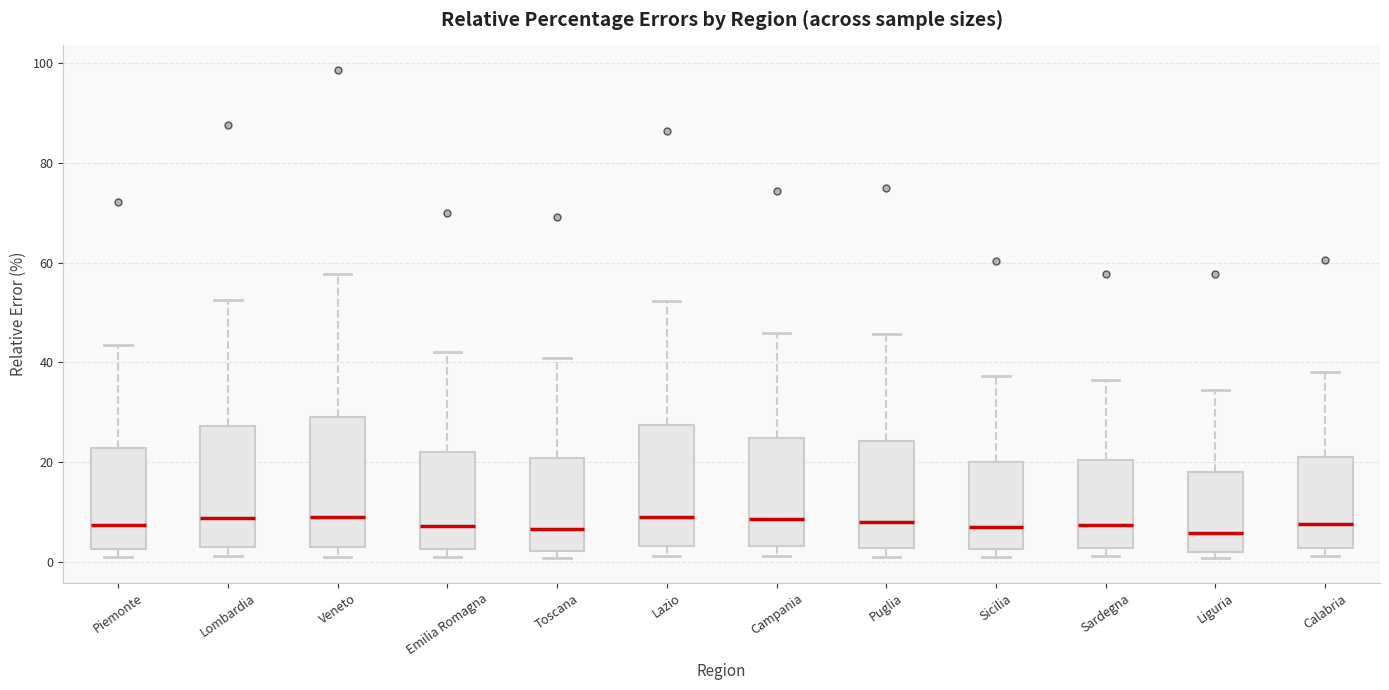

Reading left to right, read every box against the y-axis: the position of its median line, the range the box covers, and the ends of its whiskers. The values are not printed on the chart, so give them approximately, as read against the axis.

Piemonte: median 8, box 2 to 22, whiskers 0 to 44
Lombardia: median 8, box 4 to 28, whiskers 2 to 52
Veneto: median 8, box 2 to 30, whiskers 2 (just below the box's lower edge) to 58
Emilia Romagna: median 8, box 2 to 22, whiskers 0 to 42
Toscana: median 6, box 2 to 20, whiskers 0 to 40
Lazio: median 10, box 4 to 28, whiskers 2 to 52
Campania: median 8, box 4 to 24, whiskers 2 to 46
Puglia: median 8, box 2 to 24, whiskers 2 (just below the box's lower edge) to 46
Sicilia: median 6, box 2 to 20, whiskers 0 to 38
Sardegna: median 8, box 2 to 20, whiskers 2 (just below the box's lower edge) to 36
Liguria: median 6, box 2 to 18, whiskers 0 to 34
Calabria: median 8, box 2 to 22, whiskers 2 (just below the box's lower edge) to 38